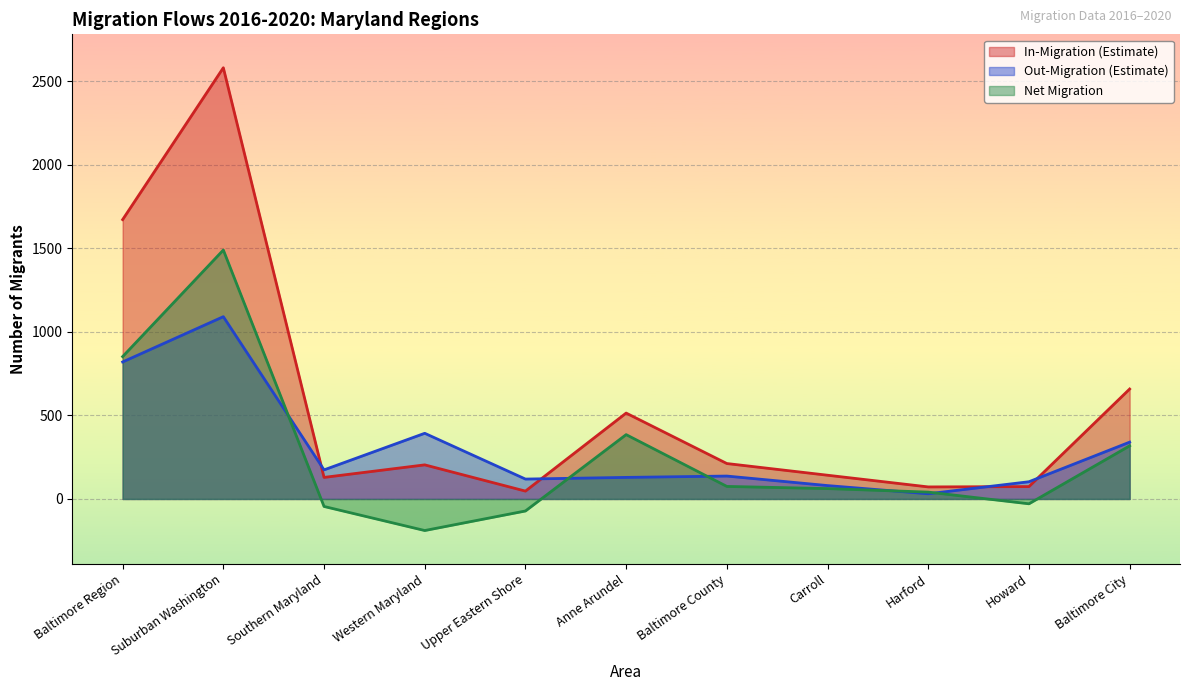

What is the smallest value displayed?

-189